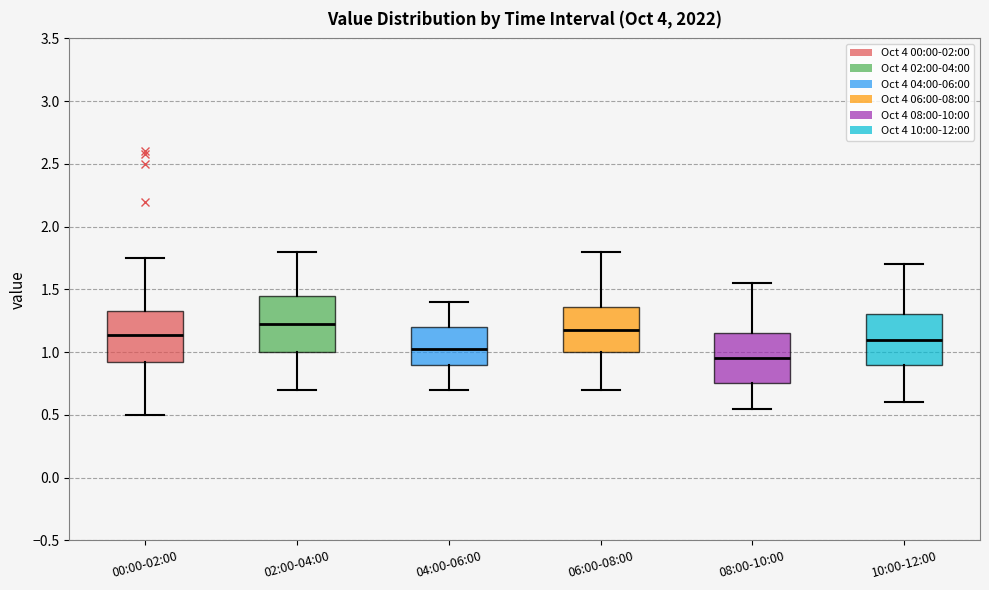

Reading left to right, read every box against the y-axis: the position of its median line, the range the box covers, and the ends of its whiskers. The values are not printed on the chart, so give them approximately, as read against the axis.

00:00-02:00: median 1.15, box 0.90 to 1.35, whiskers 0.50 to 1.75
02:00-04:00: median 1.25, box 1.00 to 1.45, whiskers 0.70 to 1.80
04:00-06:00: median 1.05, box 0.90 to 1.20, whiskers 0.70 to 1.40
06:00-08:00: median 1.20, box 1.00 to 1.35, whiskers 0.70 to 1.80
08:00-10:00: median 0.95, box 0.75 to 1.15, whiskers 0.55 to 1.55
10:00-12:00: median 1.10, box 0.90 to 1.30, whiskers 0.60 to 1.70